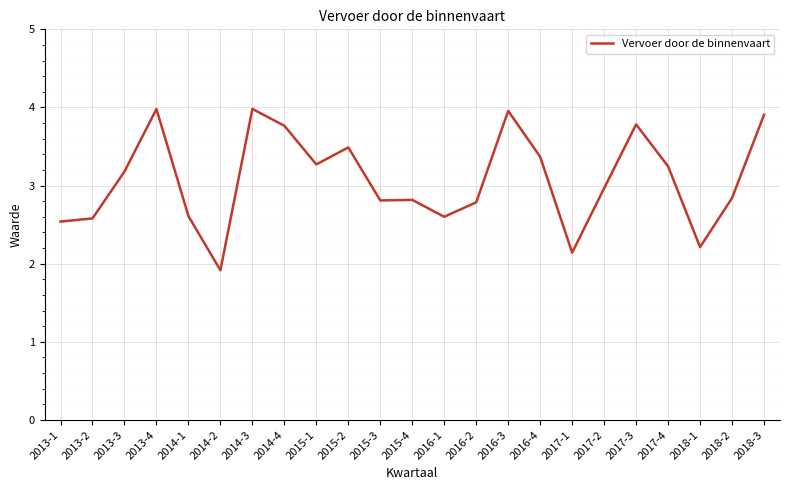

Where does the data first go above 2?

2013-1